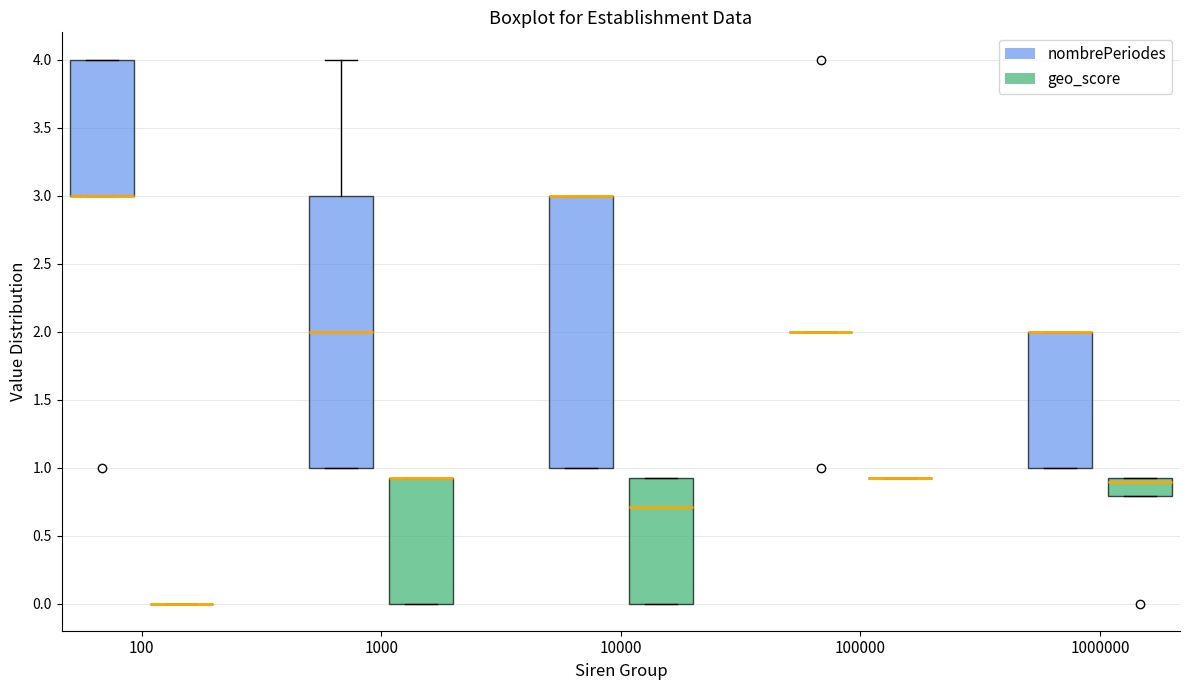

Where does the median line of the box for 10000 (geo_score) sit on the y-axis? The values are not printed on the chart, so give them approximately, as read against the axis.

0.7